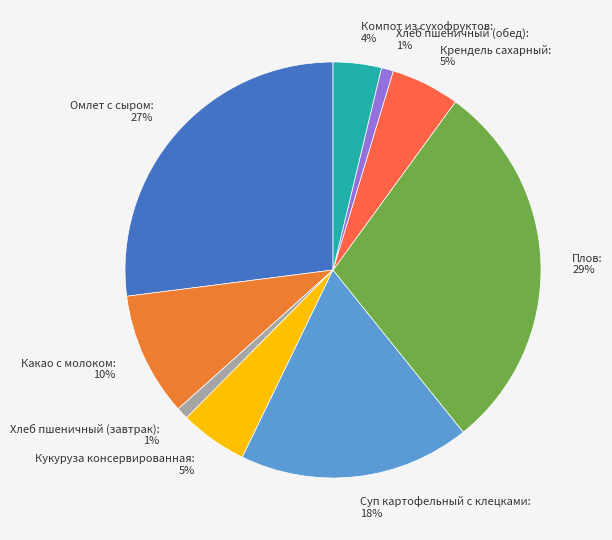

To the nearest percent, what percentage of the pie is Крендель сахарный?

5%